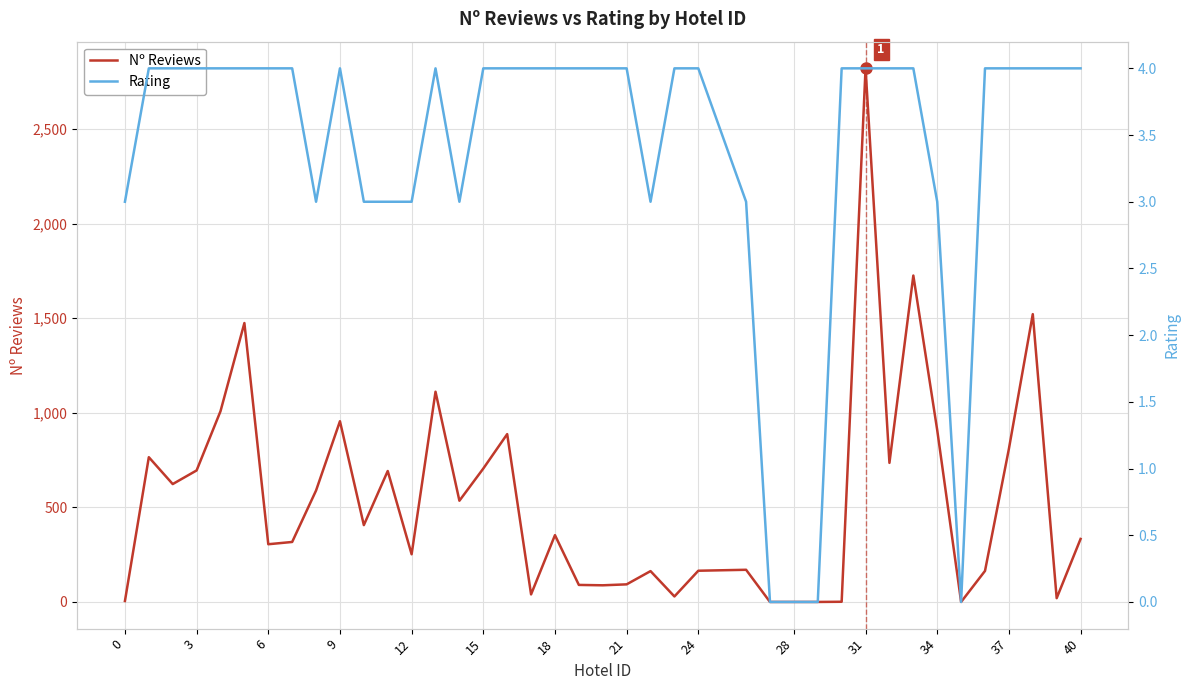

True or false: Nº Reviews and Rating cross at least once.

True